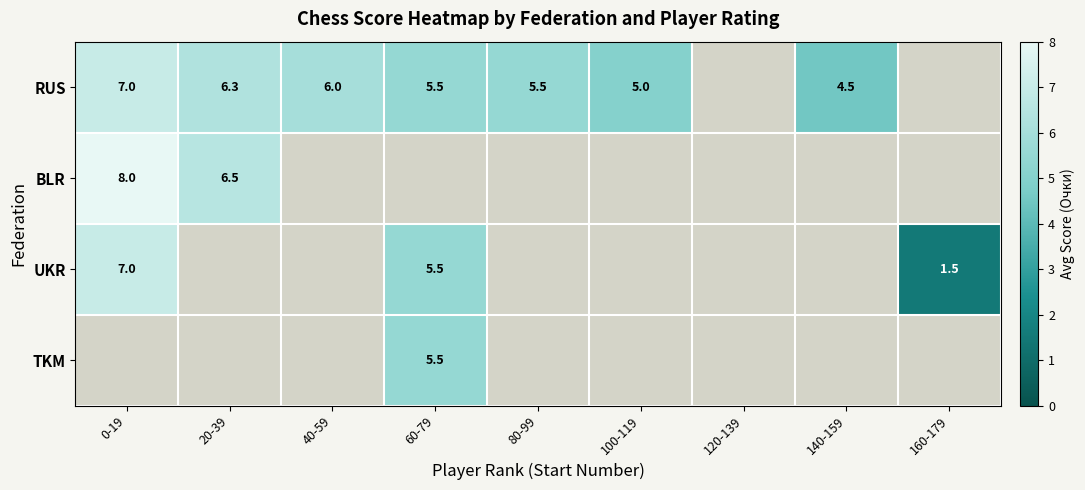

How many data points does each series have?

9